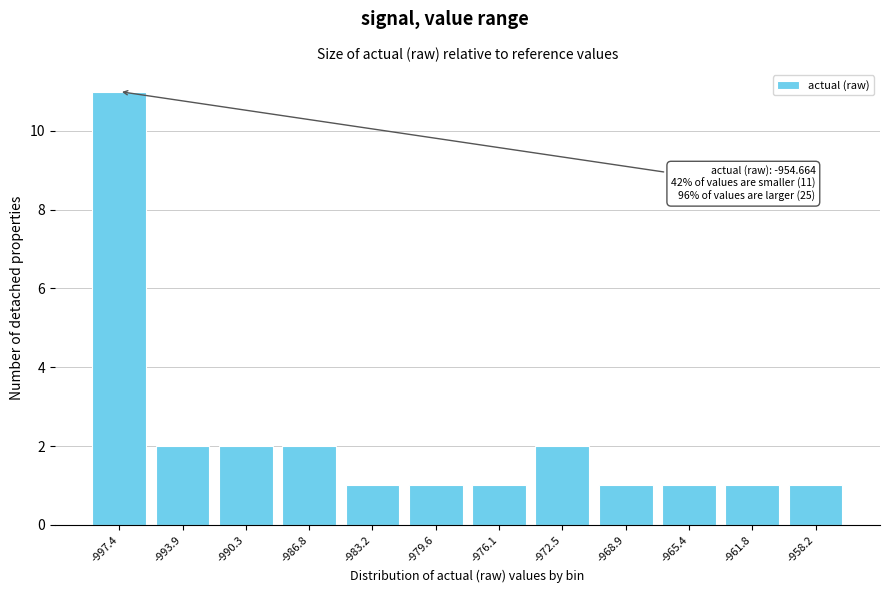

Reading left to right, extract all data points from this chart.

-997.4=11	-993.9=2	-990.3=2	-986.8=2	-983.2=1	-979.6=1	-976.1=1	-972.5=2	-968.9=1	-965.4=1	-961.8=1	-958.2=1